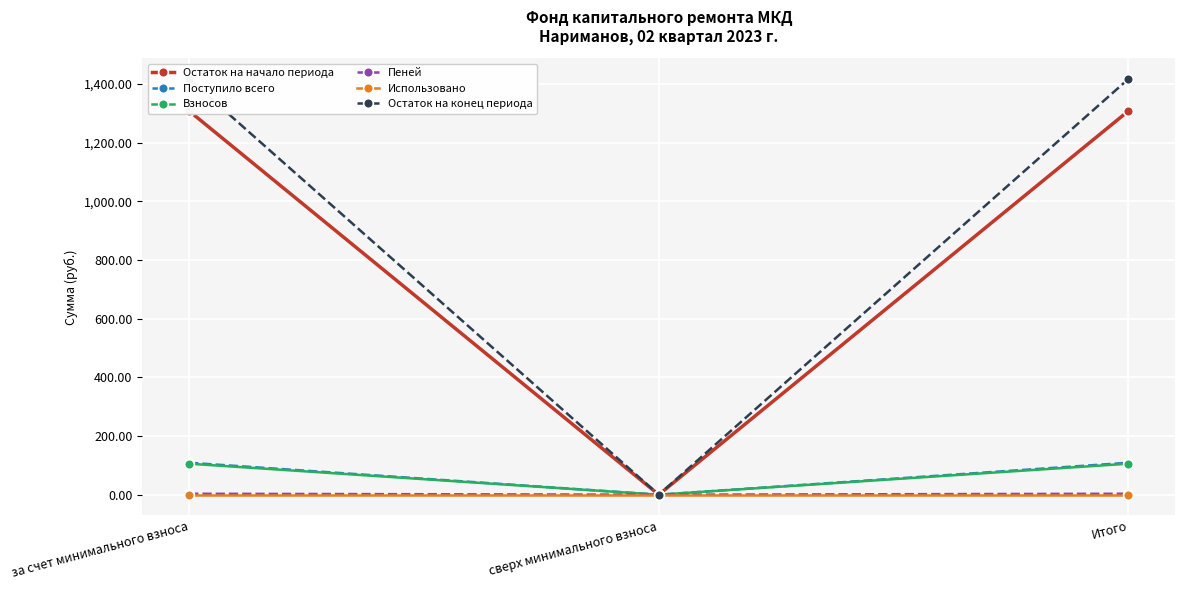

Reading left to right, what are all the values shown in this chart?

Остаток на начало периода: 1308.3	0.0	1308.3
Поступило всего: 109.0	0.0	109.0
Взносов: 105.7	0.0	105.7
Пеней: 3.3	0.0	3.3
Использовано: 0.0	0.0	0.0
Остаток на конец периода: 1417.3	0.0	1417.3